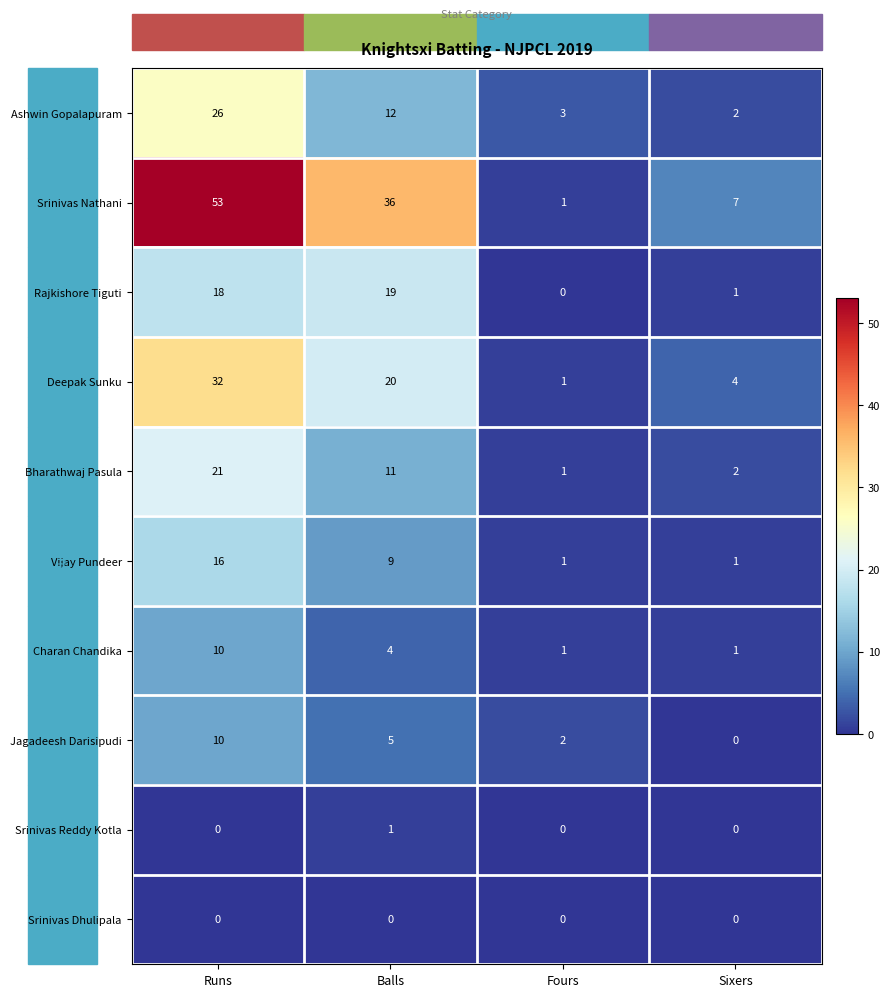

What is the maximum value shown in the chart?

53